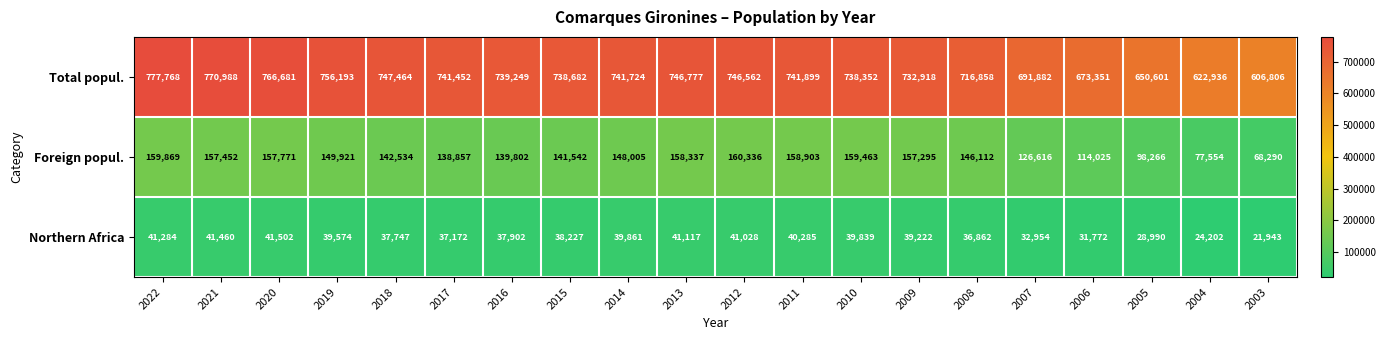

True or false: Foreign popul. has a value of 211652 at 2011.

False